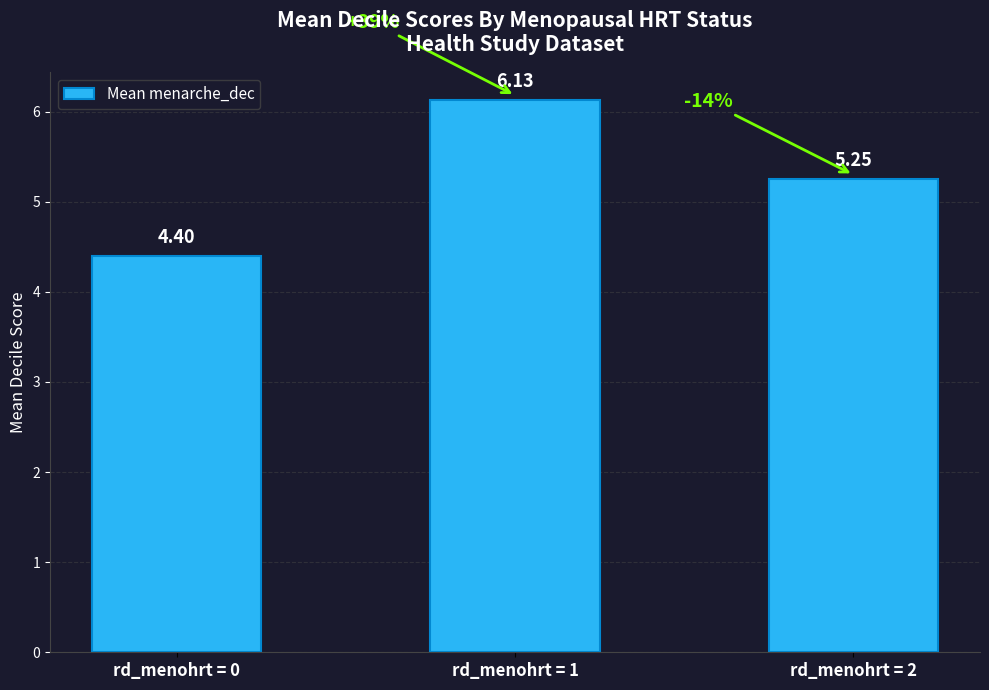

Does the chart contain any negative values?

No